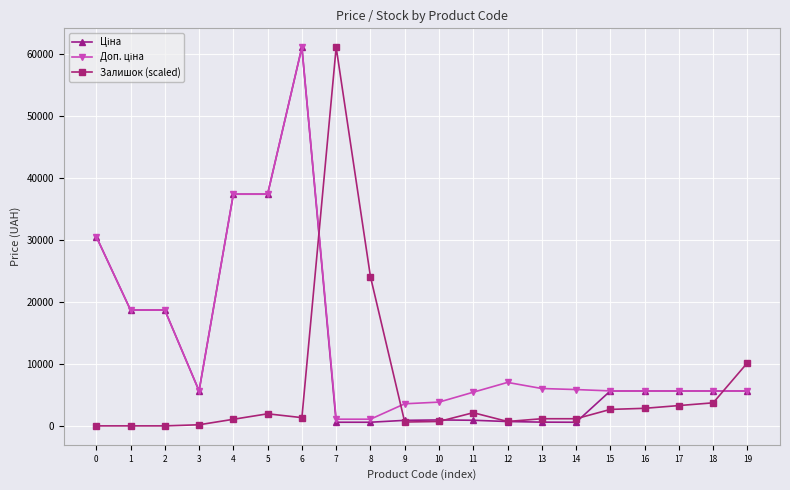

What is the total value across all series at 2?

37343.0